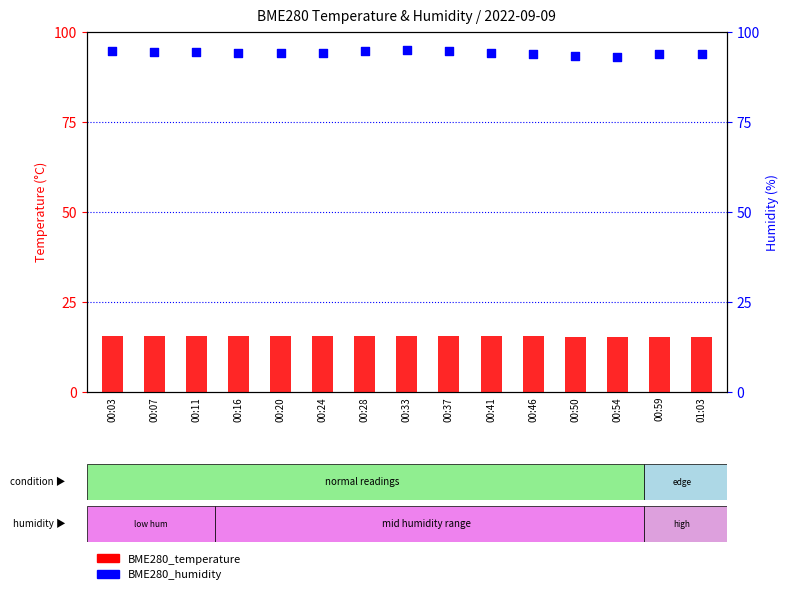

Which series reaches the minimum Y coordinate?

BME280_temperature